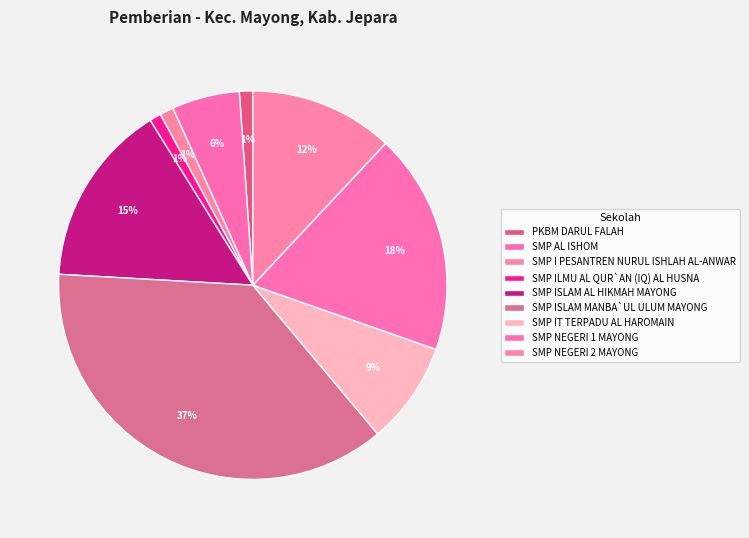

Which category has the smallest portion of the pie?

SMP ILMU AL QUR`AN (IQ) AL HUSNA